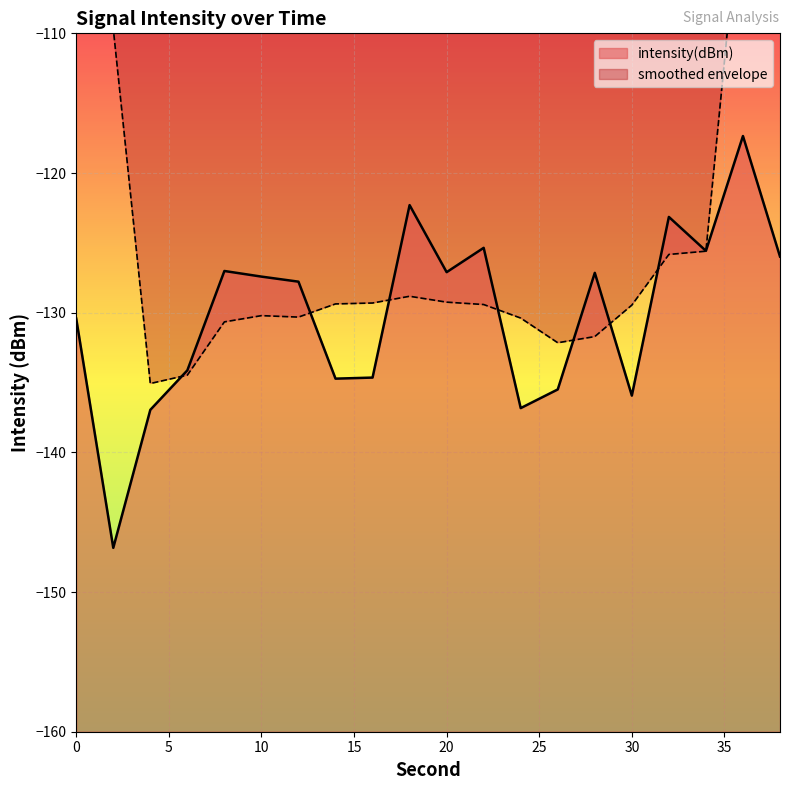

Reading left to right, transcribe all the data shown in this chart.

-130.4	-146.8	-137.0	-134.1	-127.0	-127.4	-127.8	-134.7	-134.6	-122.3	-127.1	-125.4	-136.8	-135.5	-127.1	-135.9	-123.1	-125.6	-117.4	-126.0